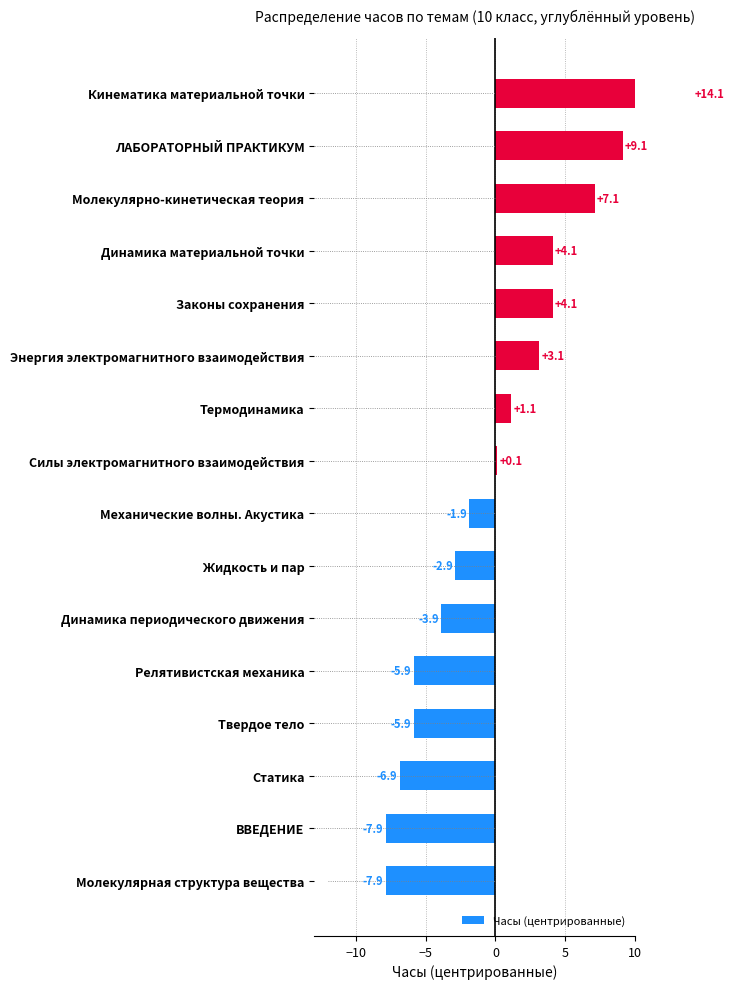

Which has a higher value, Термодинамика or Молекулярная структура вещества?

Термодинамика